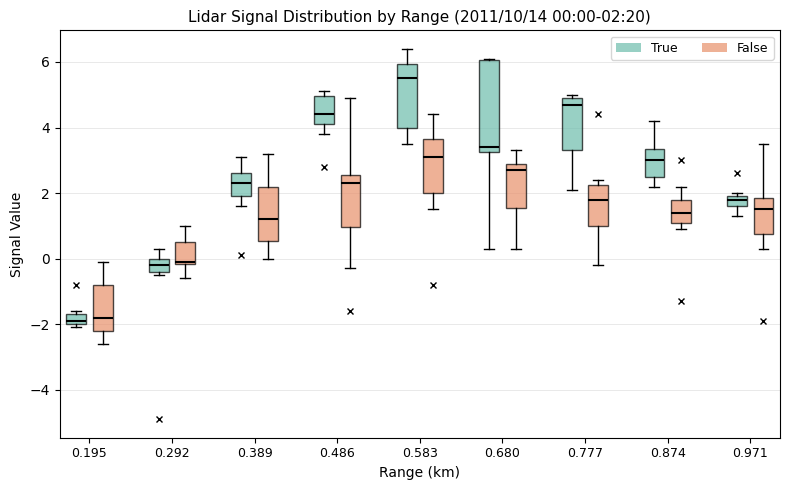

Comparing the boxes themselves (not the whiskers), which one is the tallest?

0.680 (True)